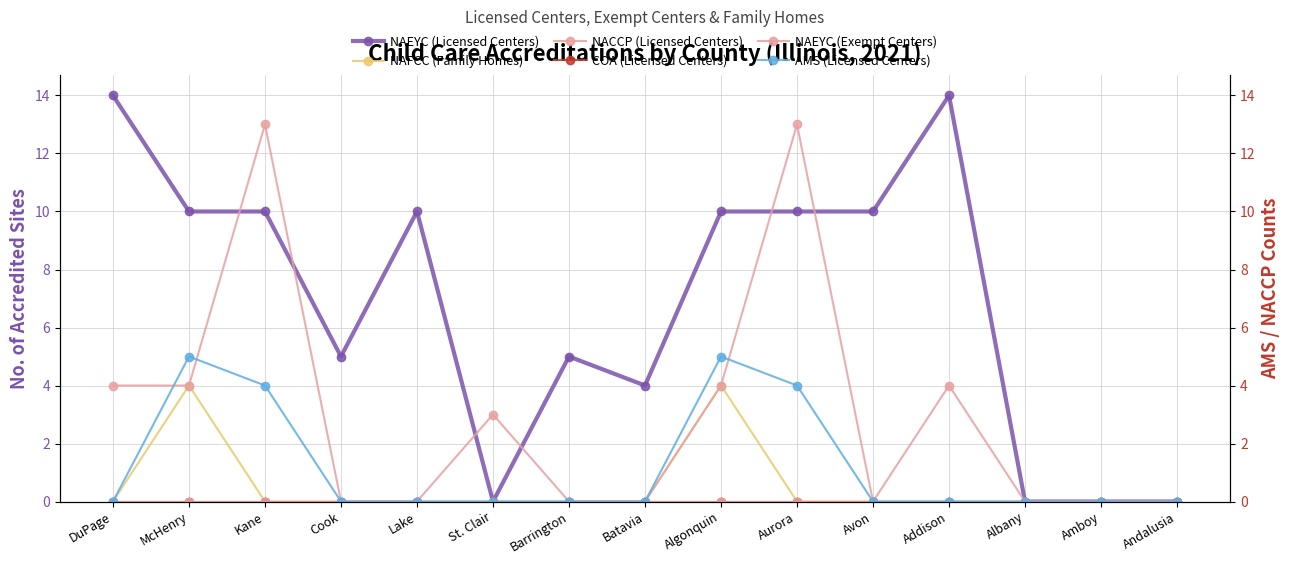

At which label does AMS (Licensed Centers) reach its peak?

McHenry